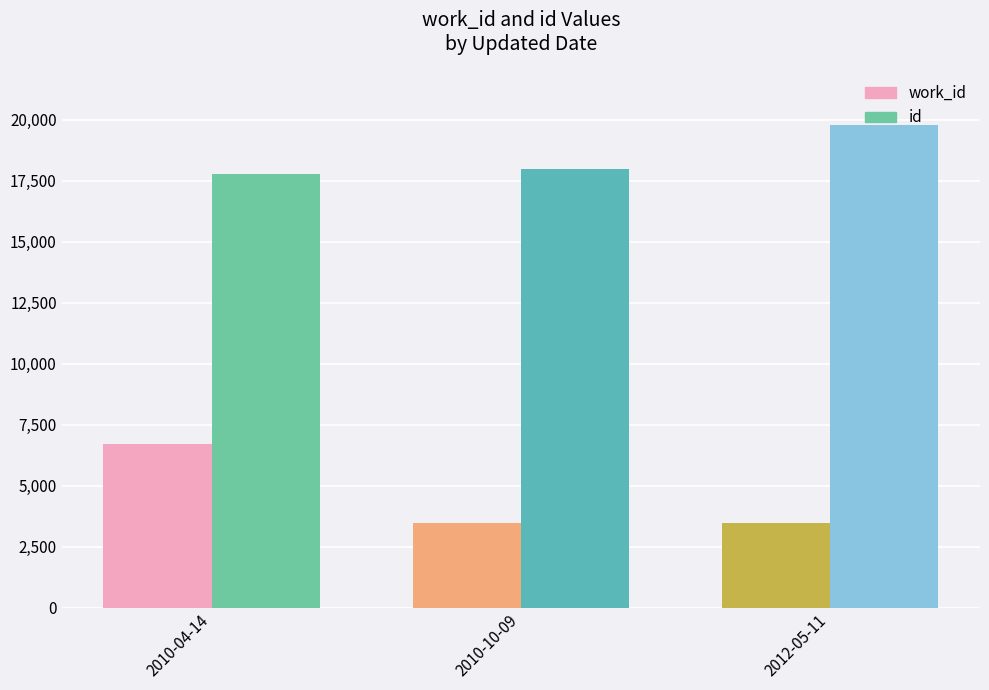

How many series are shown in this chart?

2